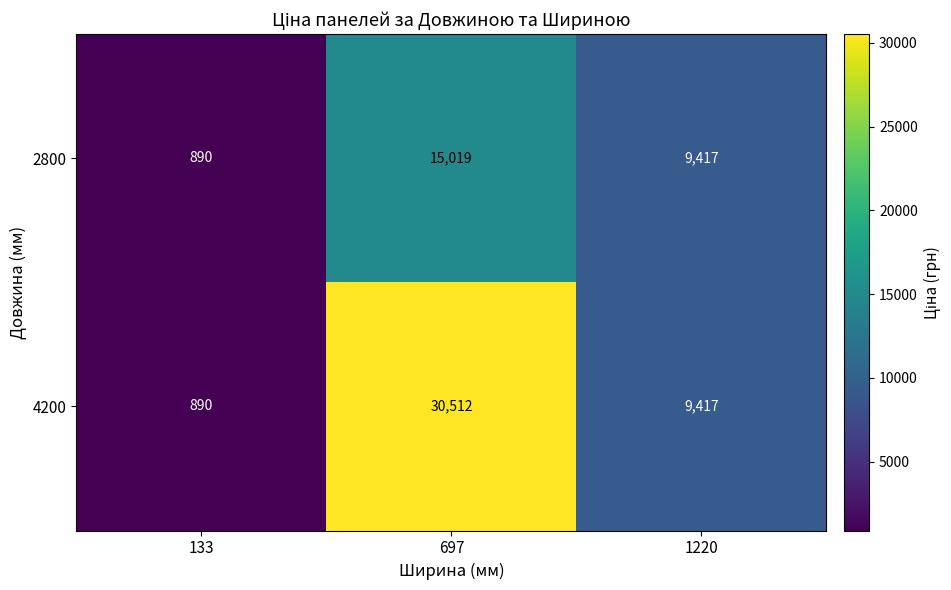

True or false: 4200 has a value of 890 at 133.

True